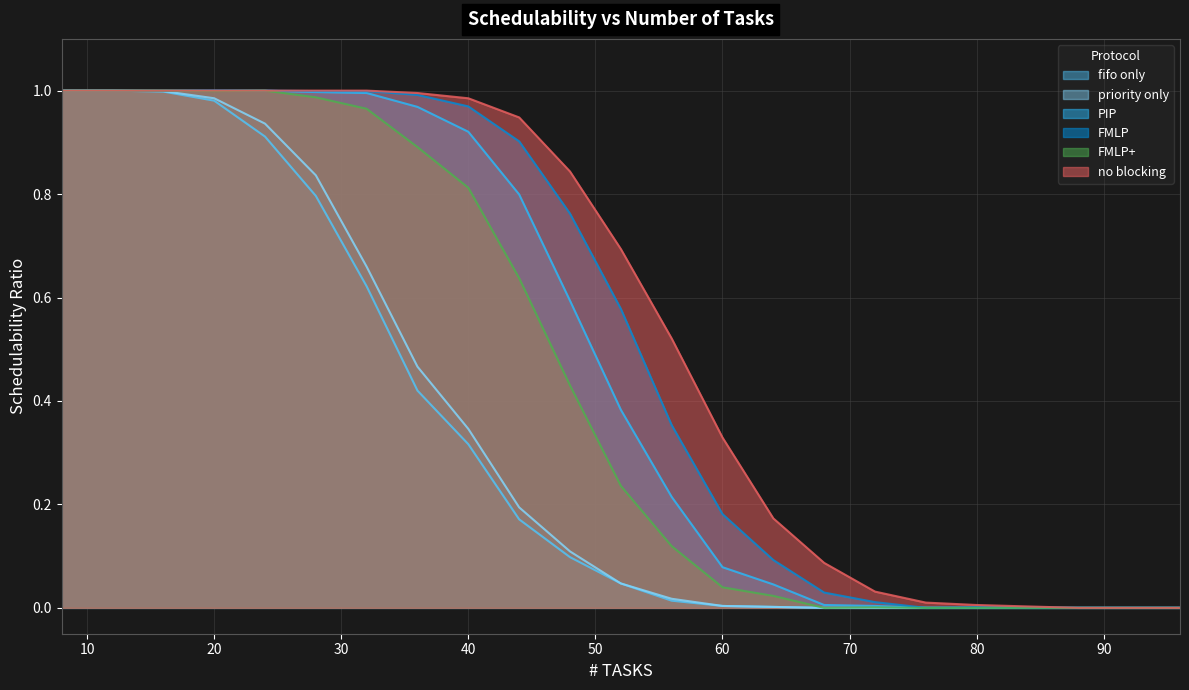

Rank the categories by priority only value from lowest to highest.

68, 72, 76, 80, 84, 88, 92, 96, 64, 60, 56, 52, 48, 44, 40, 36, 32, 28, 24, 20, 16, 8, 12